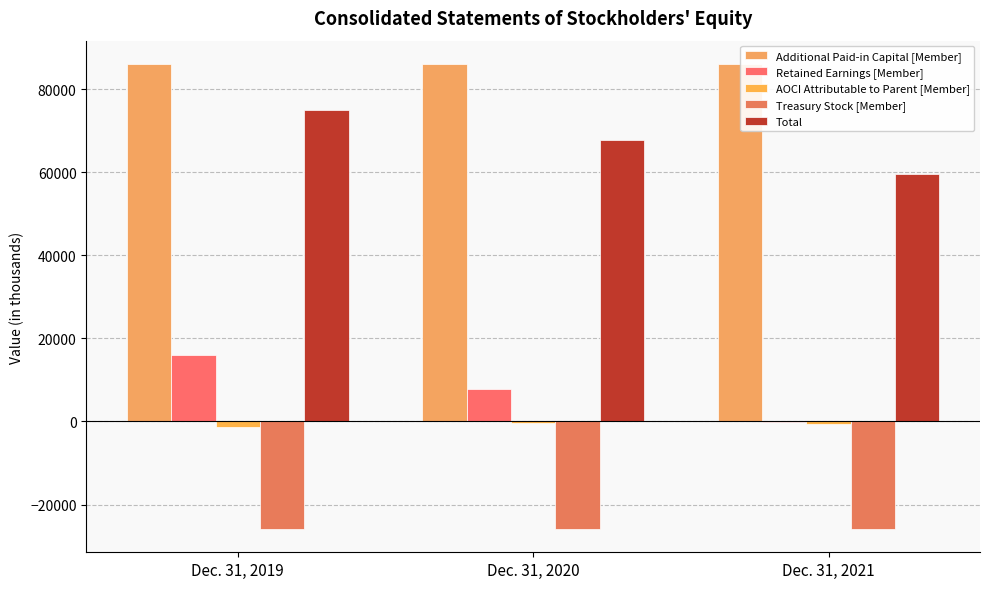

At which label is AOCI Attributable to Parent [Member] closest to -800?

Dec. 31, 2021